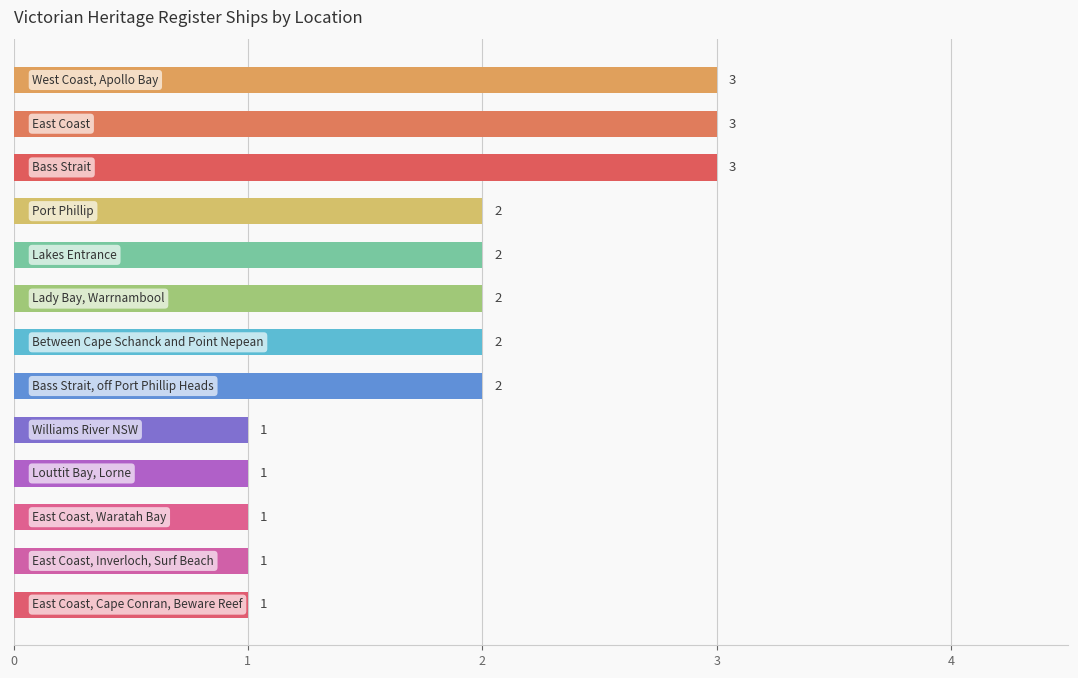

Count the values in the range 1 to 2.

10